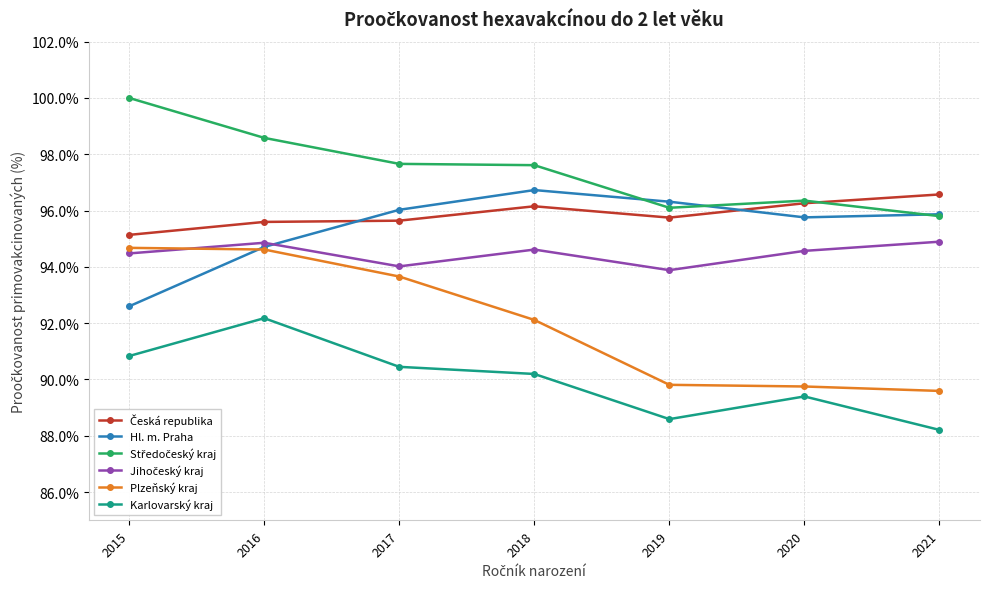

True or false: Plzeňský kraj has a value of 89.6 at 2021.

True